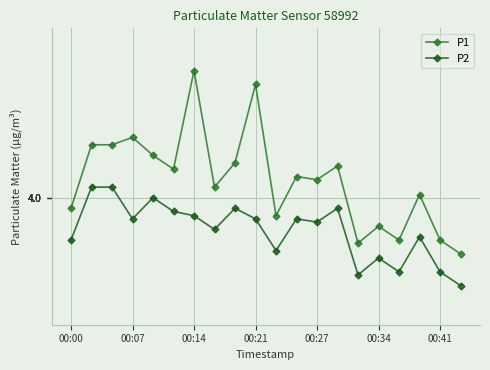

What is the average value of the P2 series?

3.7